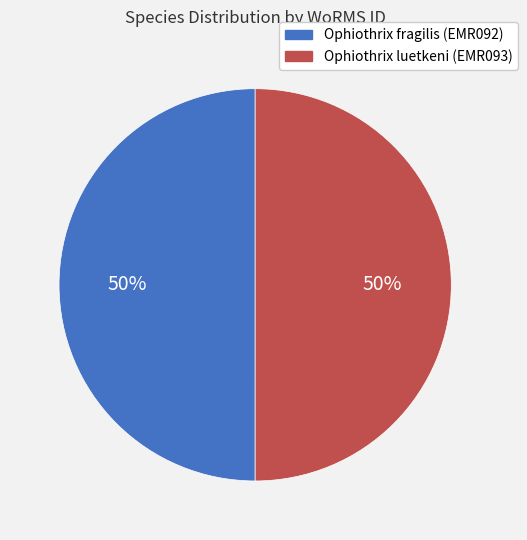

To the nearest percent, what portion does Ophiothrix fragilis (EMR092) represent?

50%